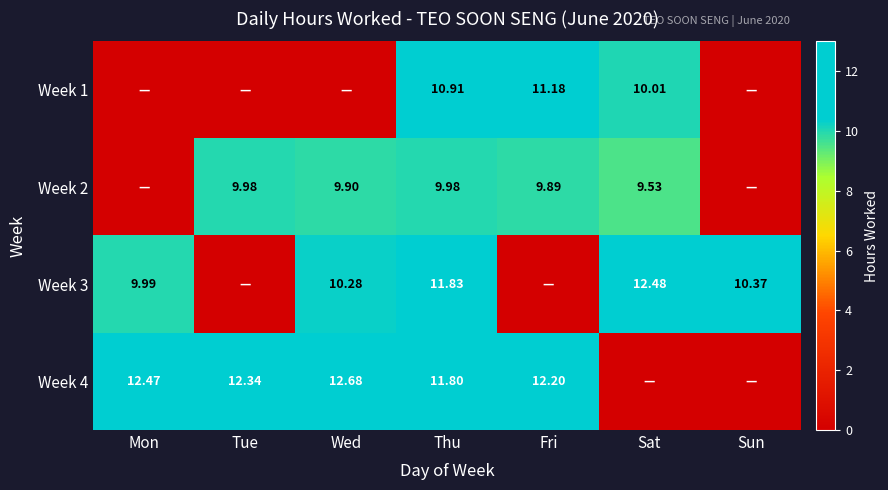

Where does the Week 4 series first go above 12?

Mon